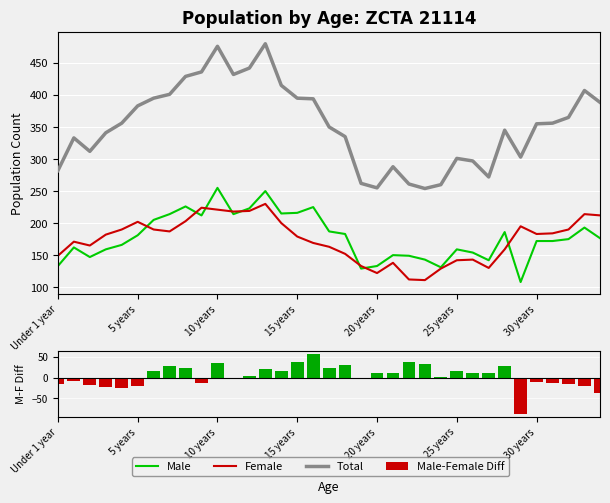

How many data points in Total are above 355?

17